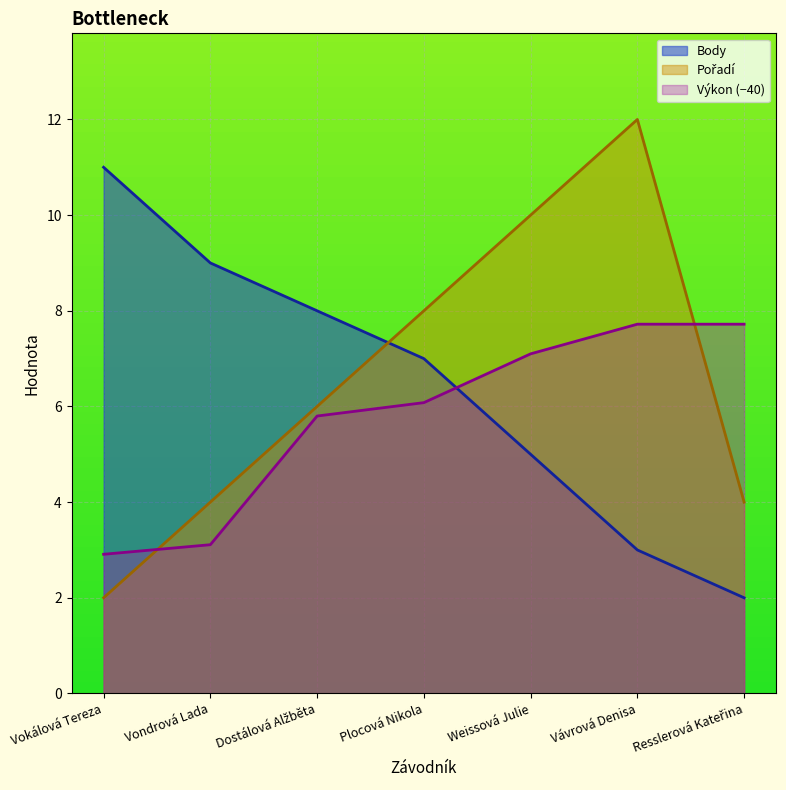

Read the Body value at Weissová Julie.

5.0